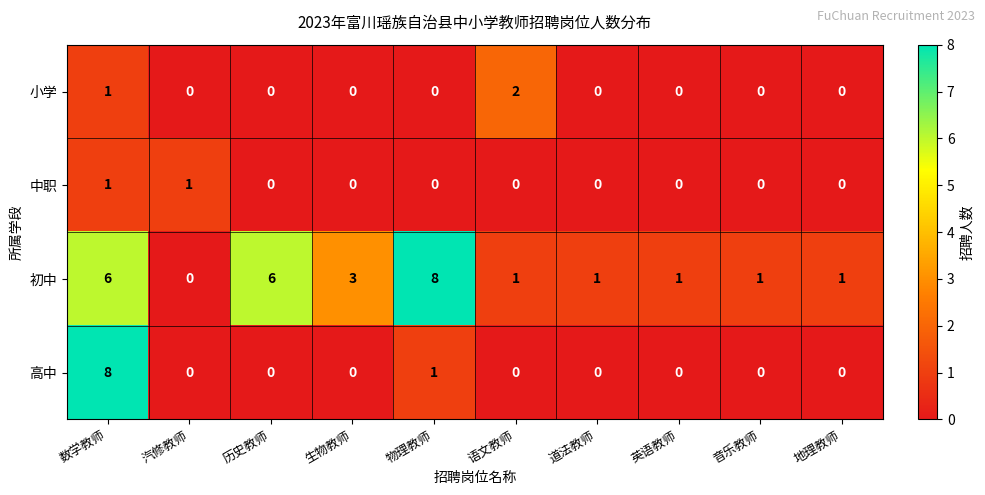

At which label does 初中 reach its peak?

物理教师